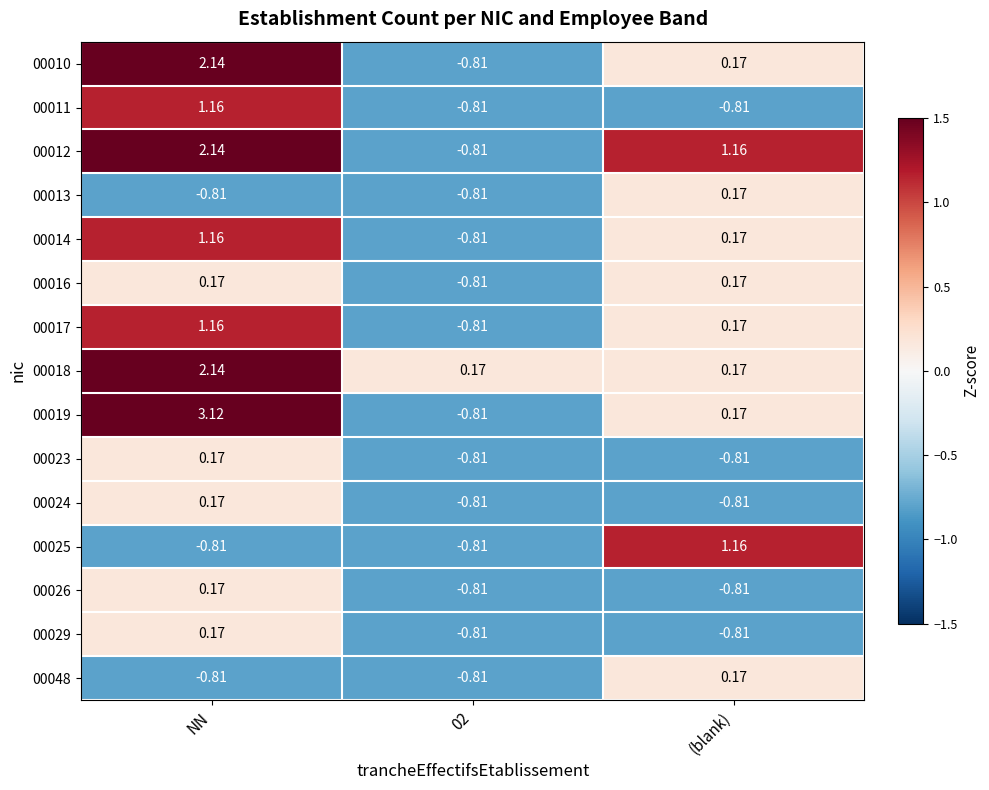

Which label corresponds to the largest value in the chart?

NN